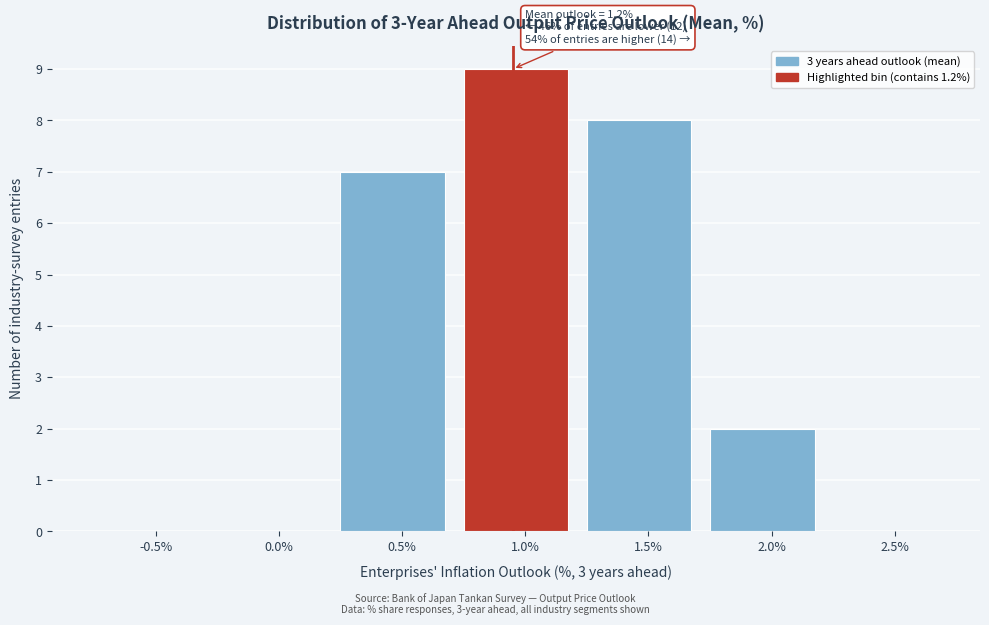

Reading left to right, extract all data points from this chart.

-0.5%=0	0.0%=0	0.5%=7	1.0%=9	1.5%=8	2.0%=2	2.5%=0